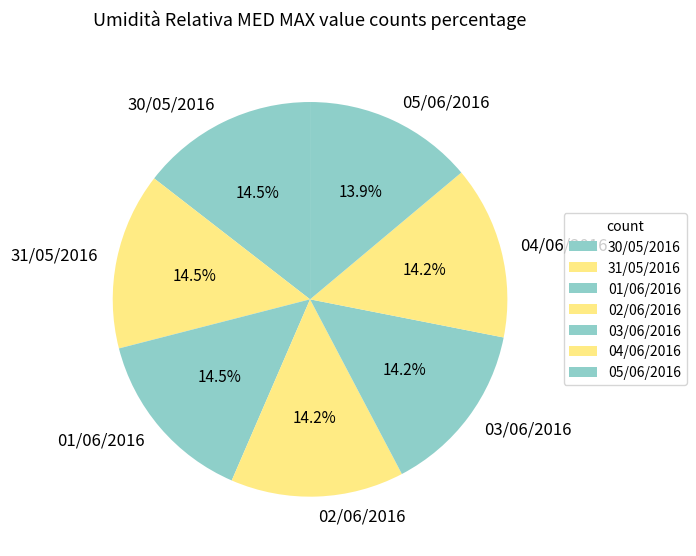

Between 05/06/2016 and 01/06/2016, which is larger?

01/06/2016